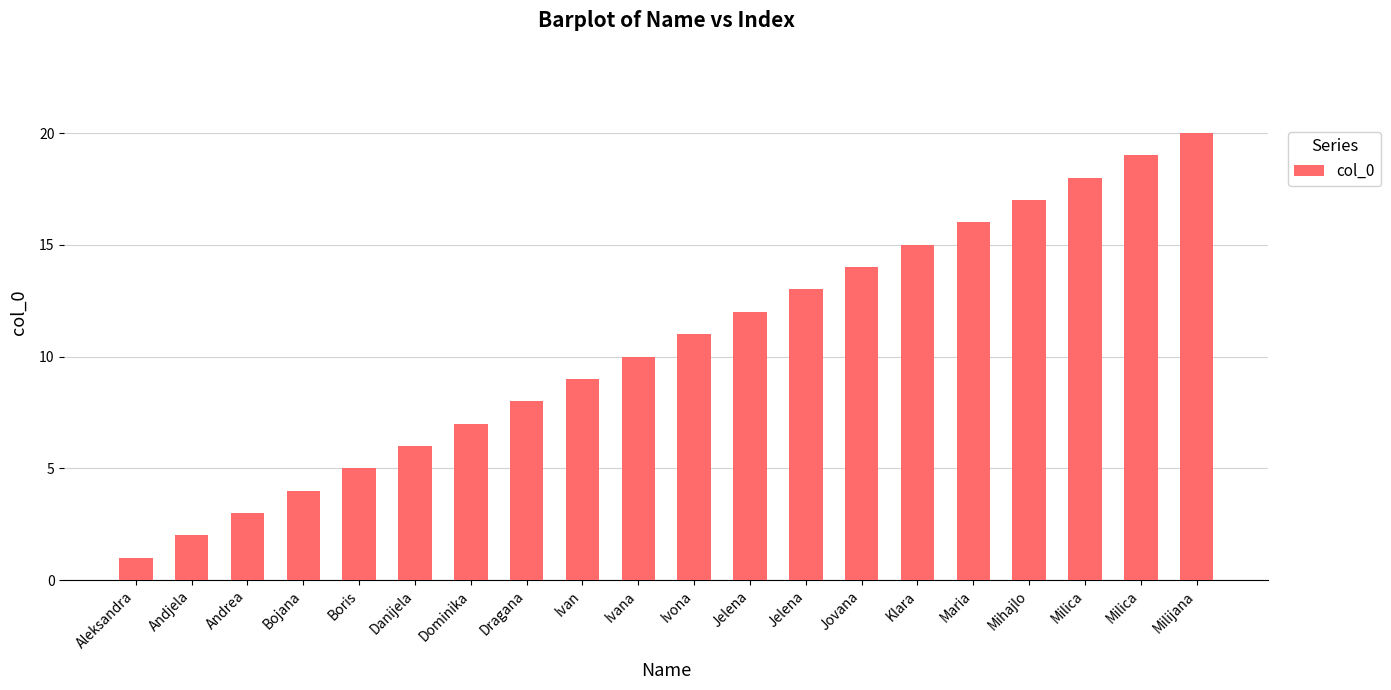

Where does the data first go above 11?

Jelena